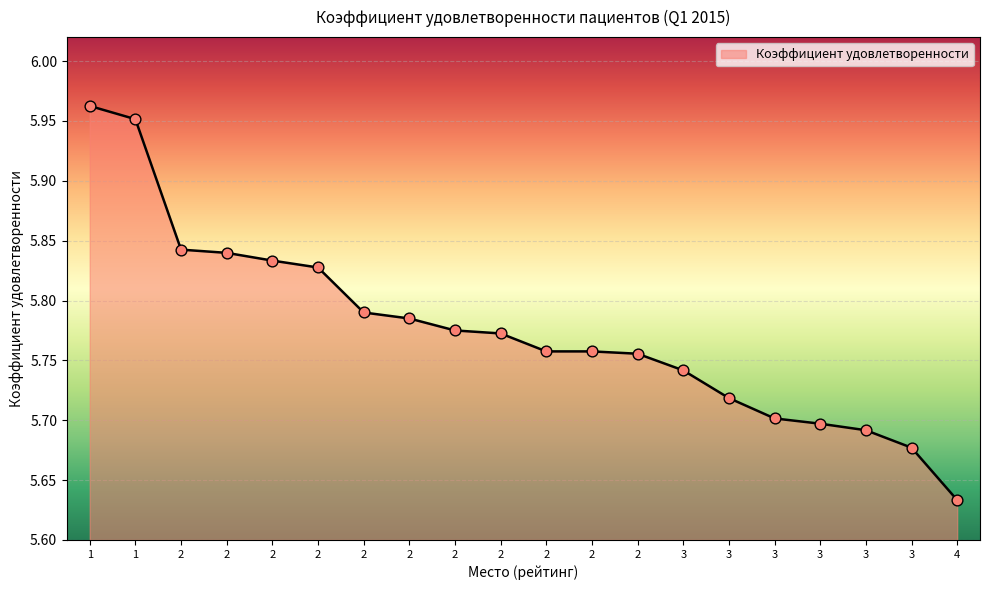

Which has a higher value, 2 or 3?

2